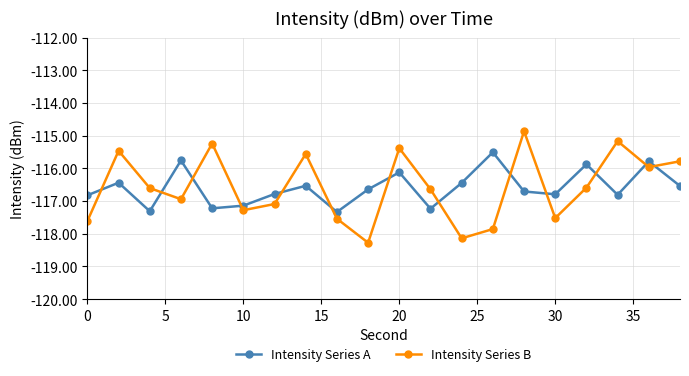

True or false: Intensity Series A has more than 1 interior local peaks.

True